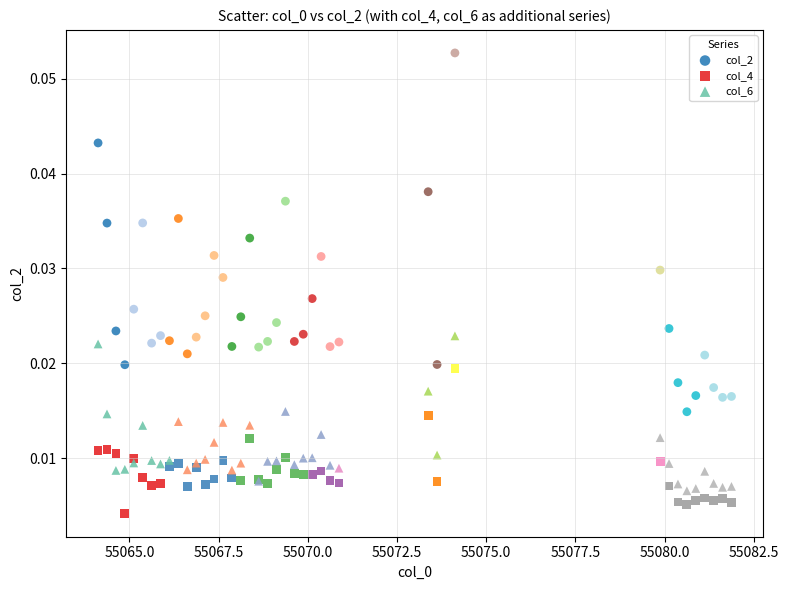

Which series reaches the maximum Y coordinate?

col_2